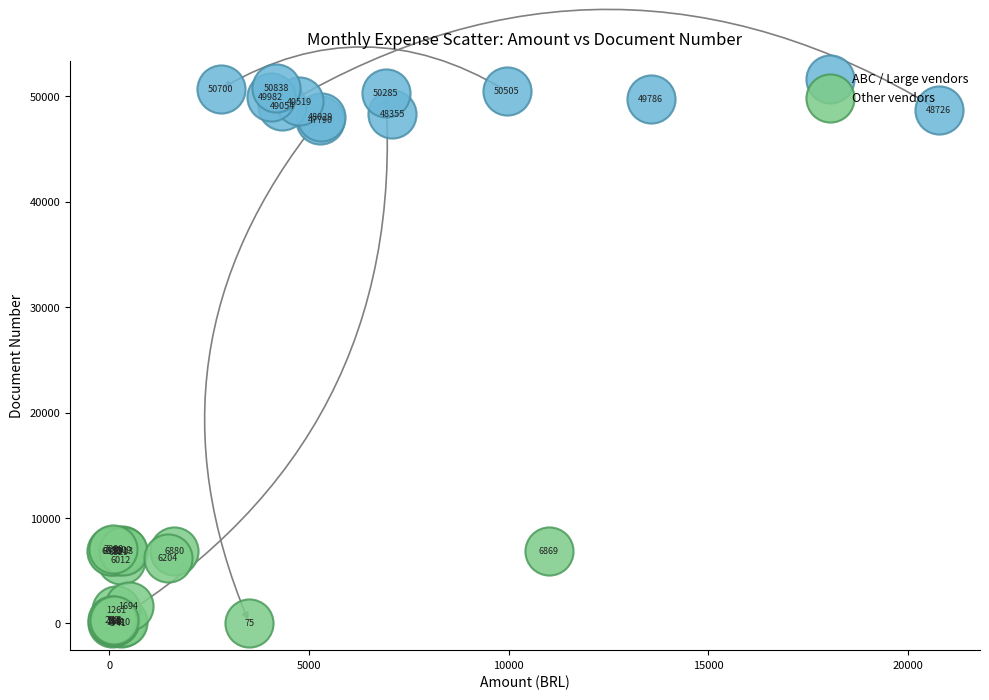

Which series has the widest spread of Y values?

Other vendors